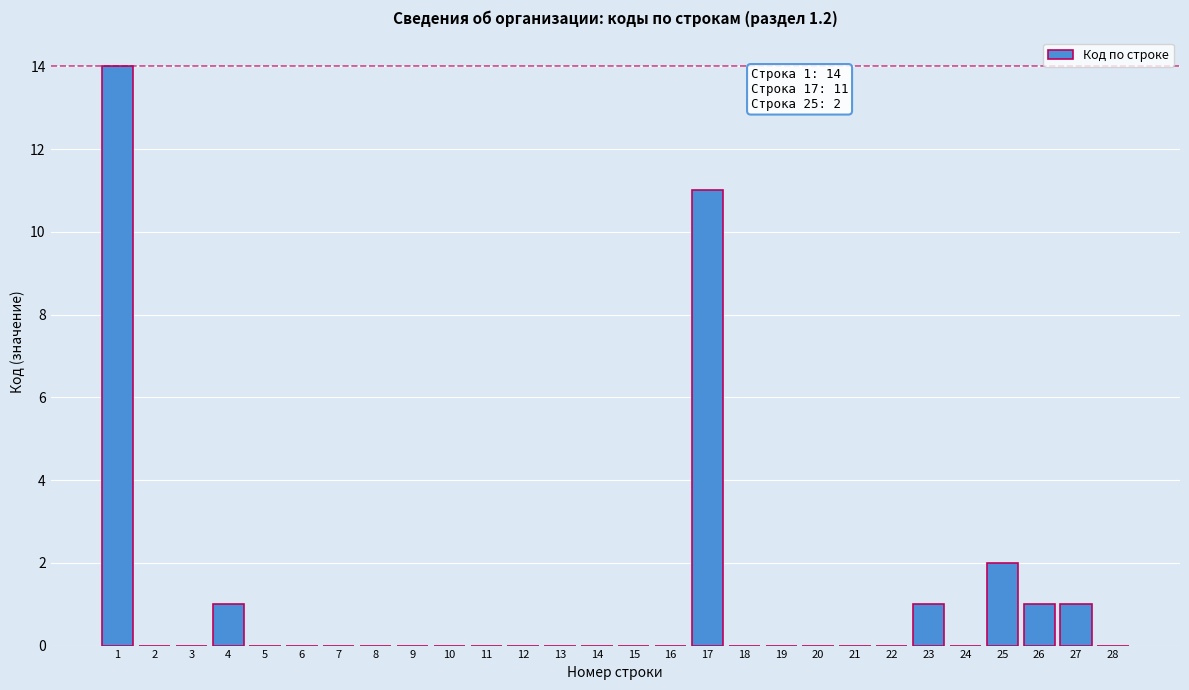

Reading left to right, list all the values displayed in this chart.

1=14	2=0	3=0	4=1	5=0	6=0	7=0	8=0	9=0	10=0	11=0	12=0	13=0	14=0	15=0	16=0	17=11	18=0	19=0	20=0	21=0	22=0	23=1	24=0	25=2	26=1	27=1	28=0